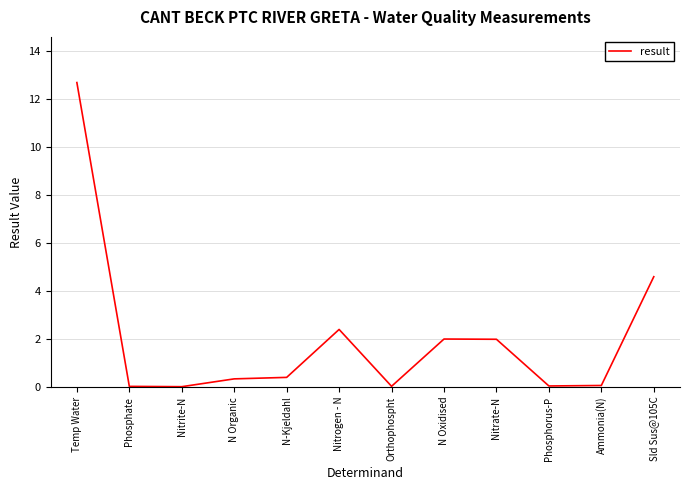

True or false: there are more than 0 points higher than both neighbors.

True